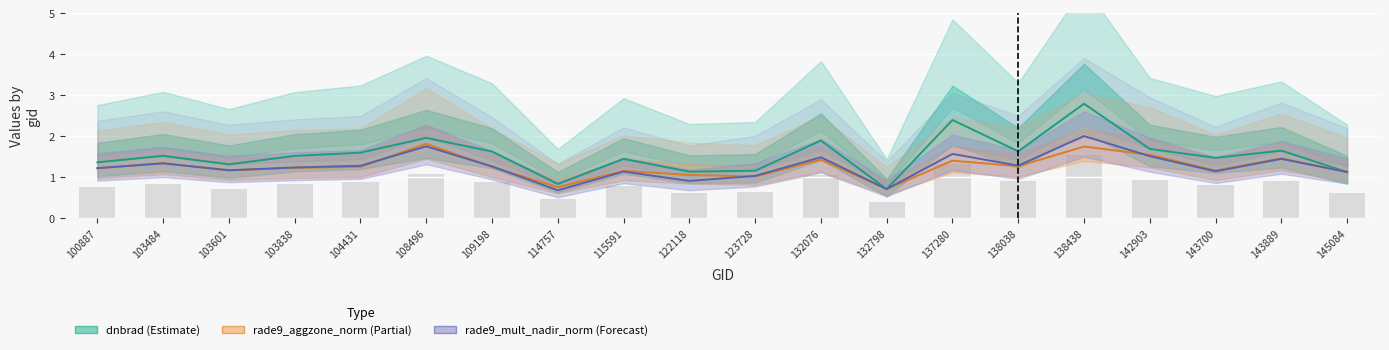

Are the bars grouped side by side (vs. stacked)?

Yes